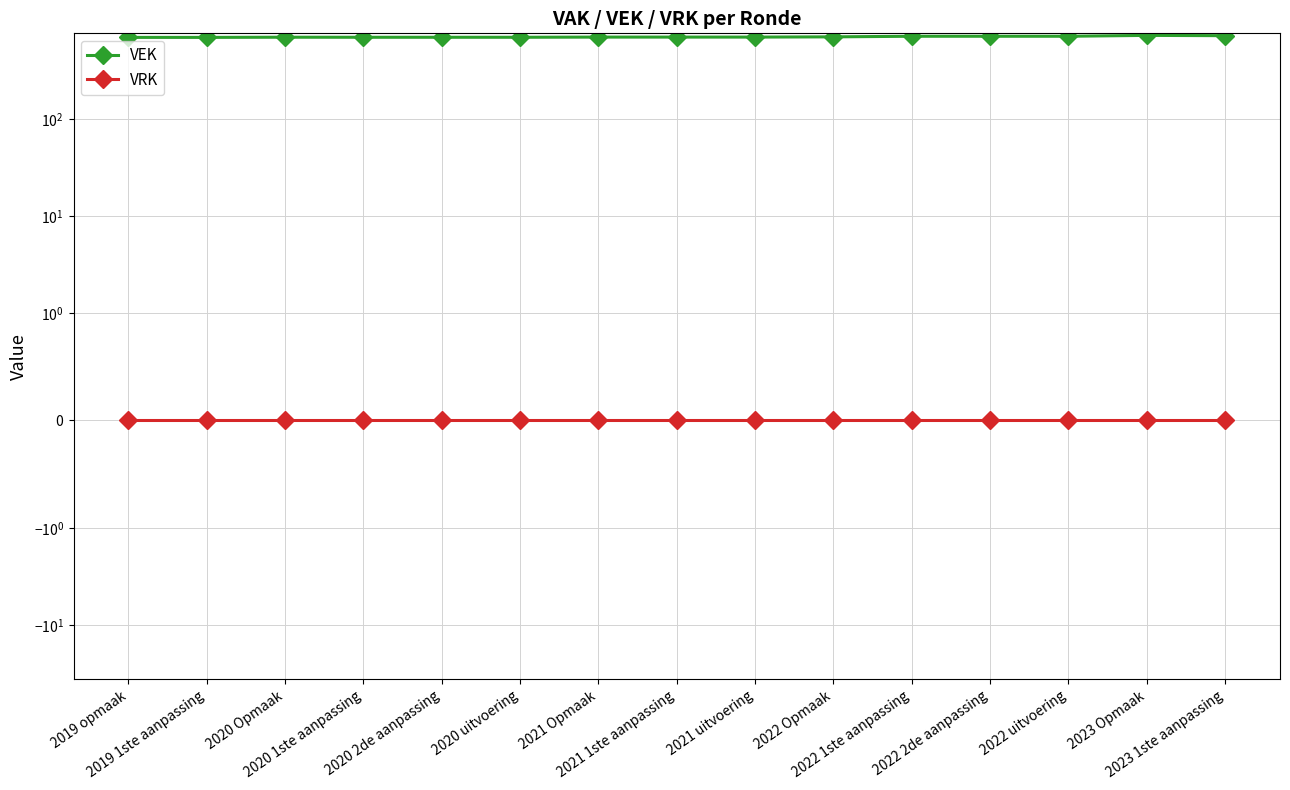

Reading left to right, what are all the values shown in this chart?

VEK: 2019 opmaak=697	2019 1ste aanpassing=697	2020 Opmaak=700	2020 1ste aanpassing=699	2020 2de aanpassing=699	2020 uitvoering=699	2021 Opmaak=702	2021 1ste aanpassing=702	2021 uitvoering=702	2022 Opmaak=706	2022 1ste aanpassing=716	2022 2de aanpassing=716	2022 uitvoering=716	2023 Opmaak=731	2023 1ste aanpassing=726
VRK: 2019 opmaak=0	2019 1ste aanpassing=0	2020 Opmaak=0	2020 1ste aanpassing=0	2020 2de aanpassing=0	2020 uitvoering=0	2021 Opmaak=0	2021 1ste aanpassing=0	2021 uitvoering=0	2022 Opmaak=0	2022 1ste aanpassing=0	2022 2de aanpassing=0	2022 uitvoering=0	2023 Opmaak=0	2023 1ste aanpassing=0